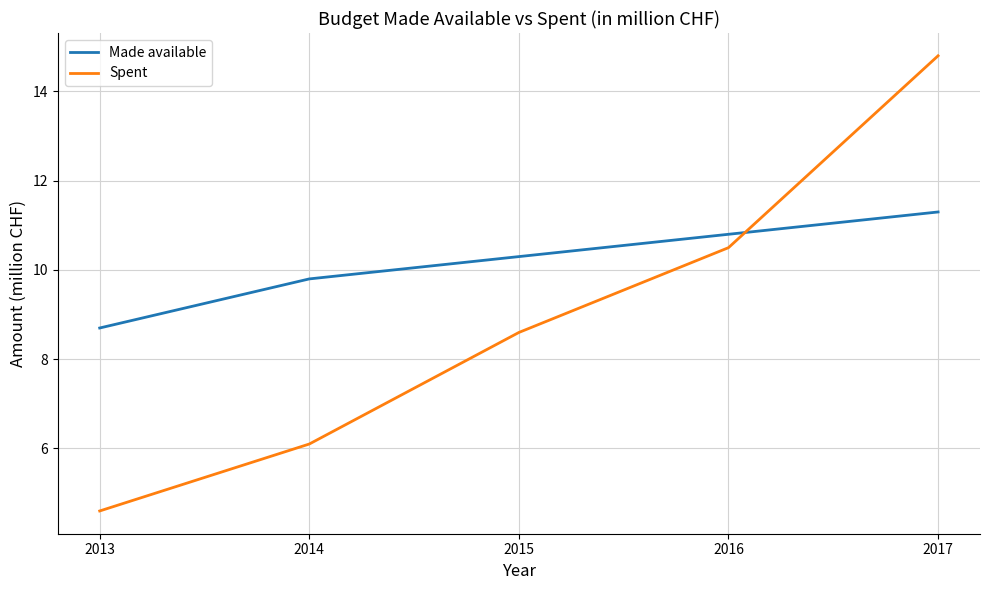

Is the value of Made available at 2015 greater than the value of Spent at 2014?

Yes